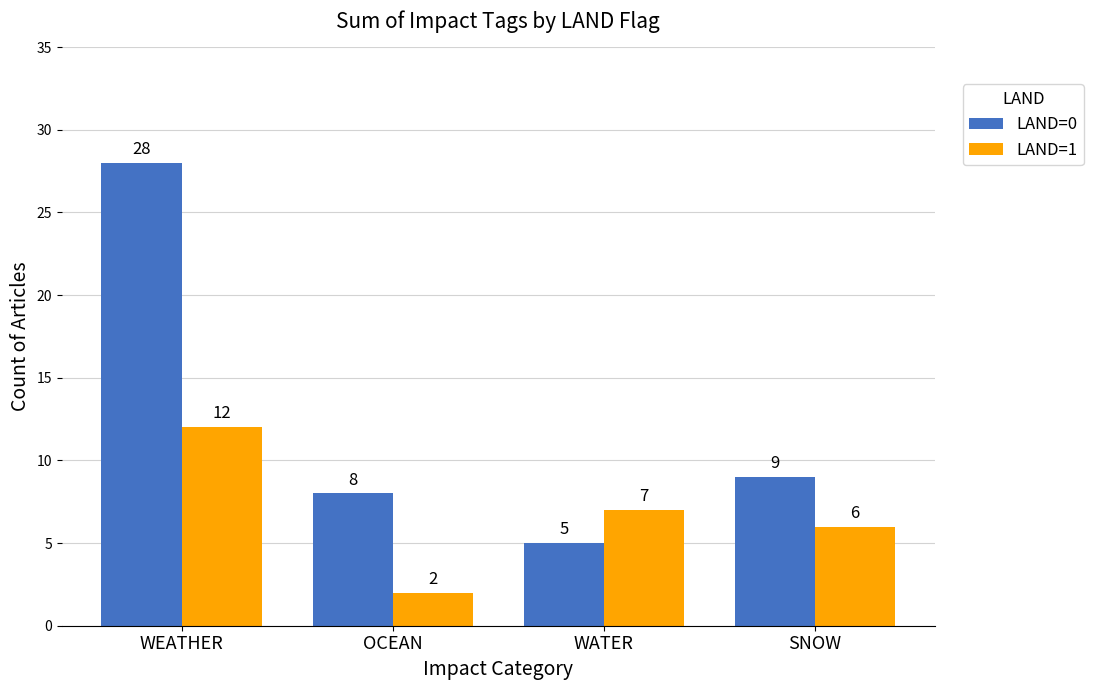

Reading left to right, extract all data points from this chart.

LAND=0: WEATHER=28	OCEAN=8	WATER=5	SNOW=9
LAND=1: WEATHER=12	OCEAN=2	WATER=7	SNOW=6